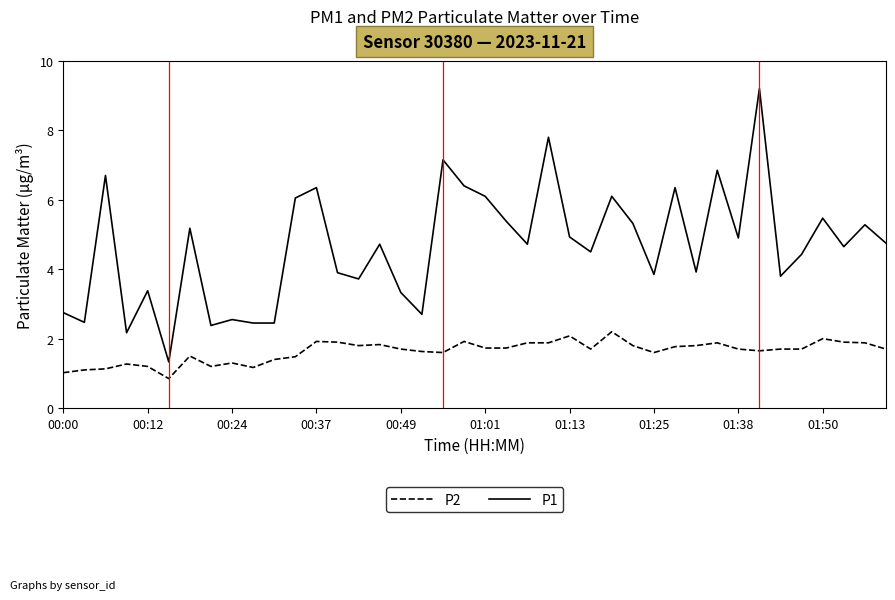

True or false: P2 has more than 0 points higher than both neighbors.

True